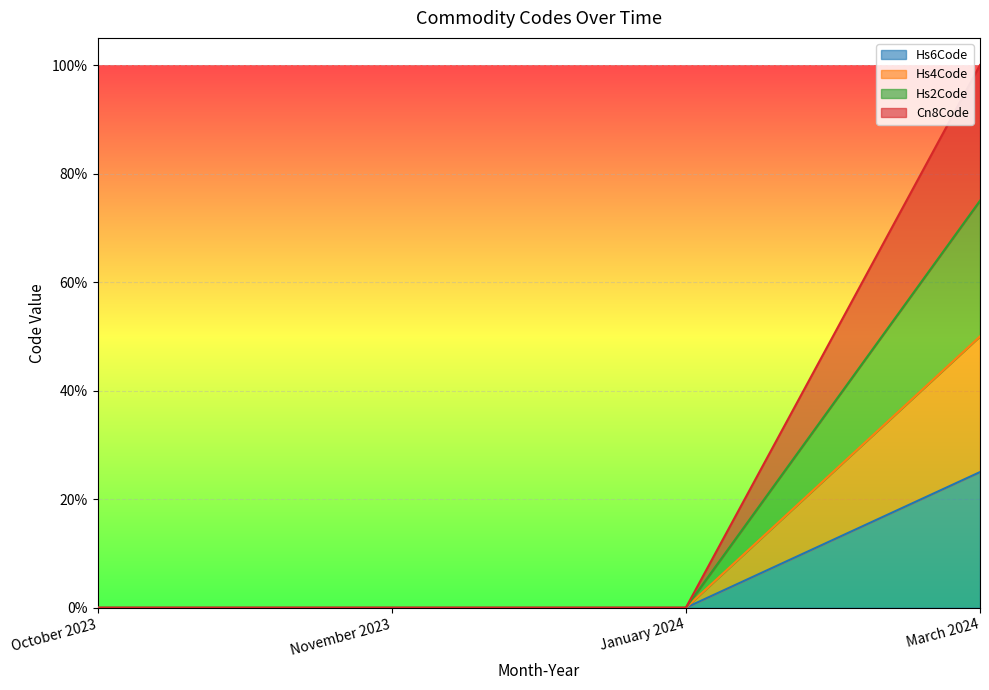

True or false: Cn8Code has more than 1 interior local peaks.

False